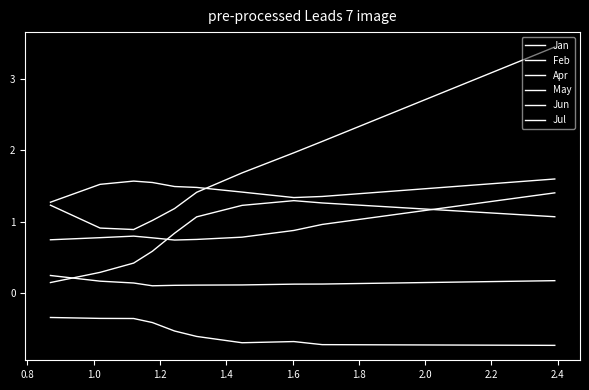

Count the number of categories in the chart.

10